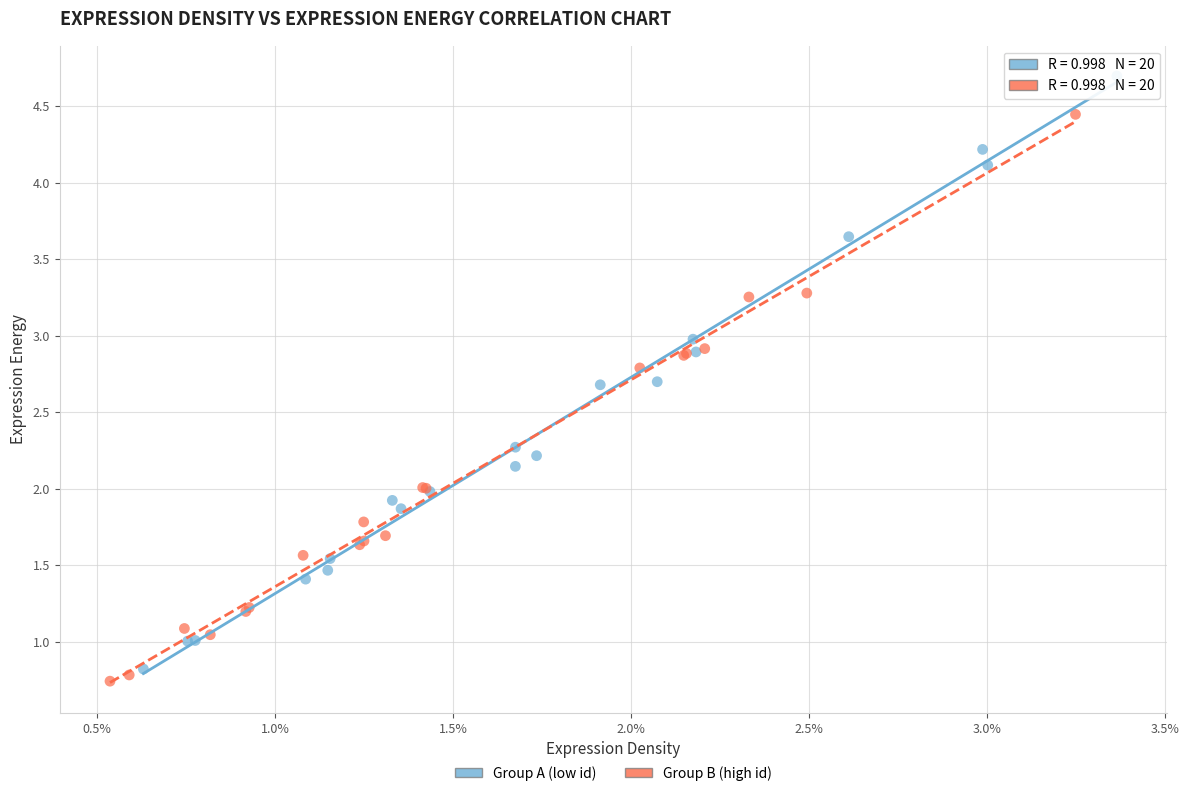

Which series contains the highest Y value?

Group A (low id)